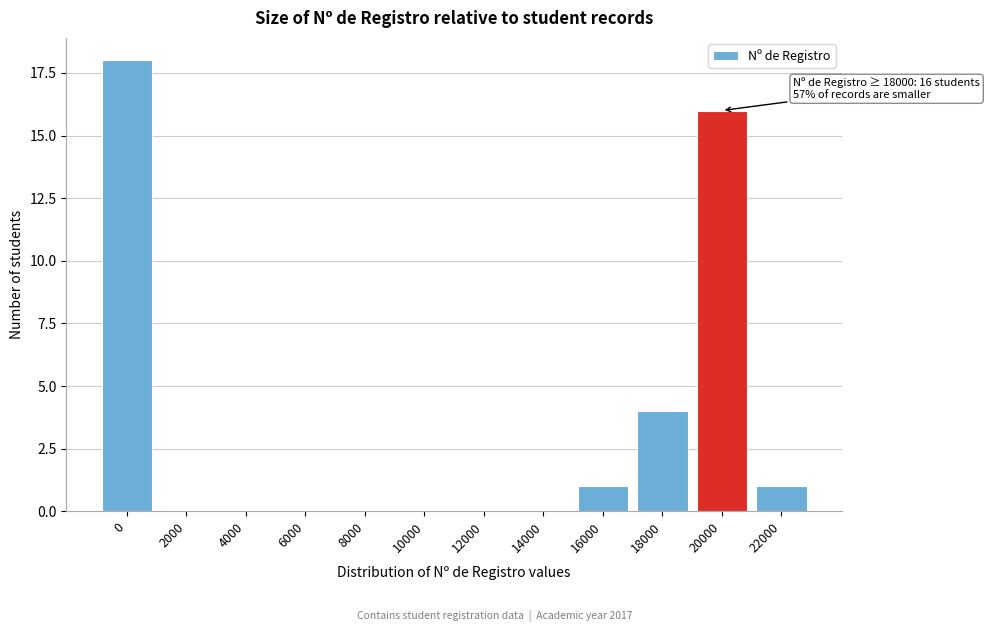

Reading left to right, list all the values displayed in this chart.

0=18	2000=0	4000=0	6000=0	8000=0	10000=0	12000=0	14000=0	16000=1	18000=4	20000=16	22000=1